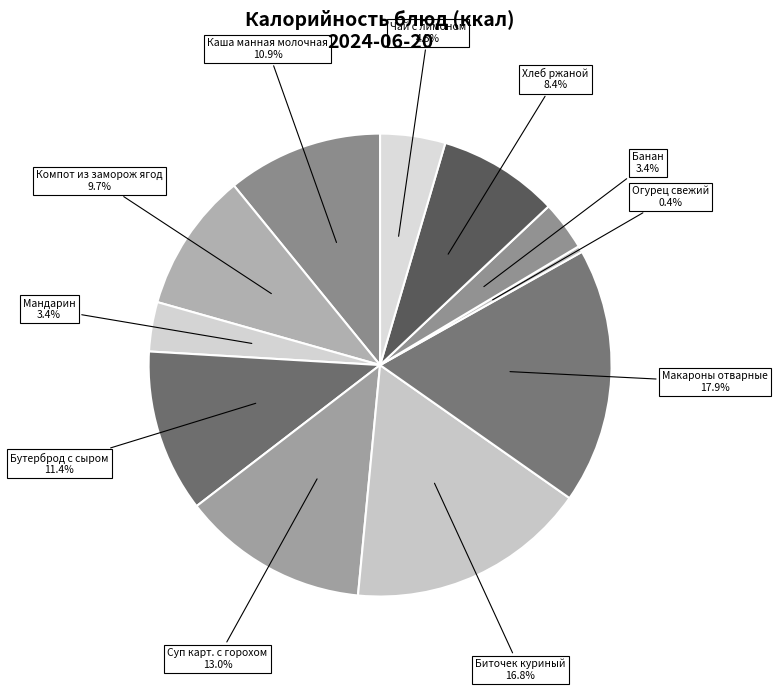

How many slices are in this pie chart?

11